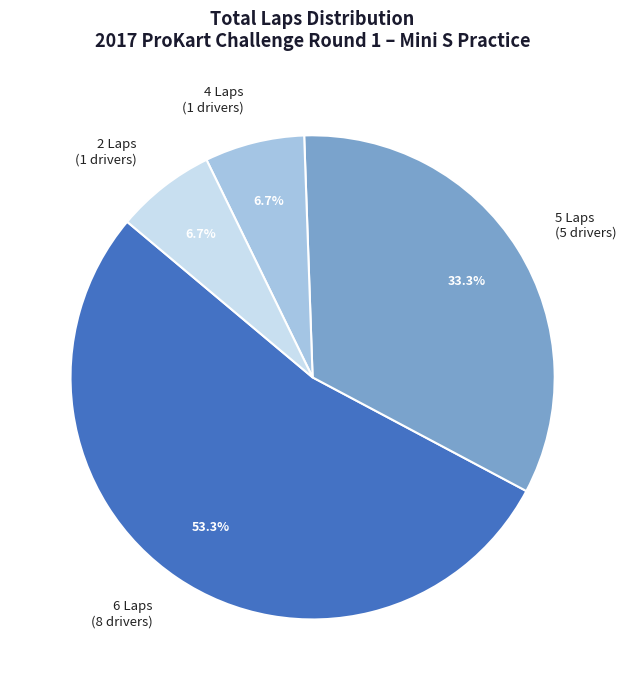

Combined, do 4 Laps (1 drivers) and 5 Laps (5 drivers) account for over 50%?

No